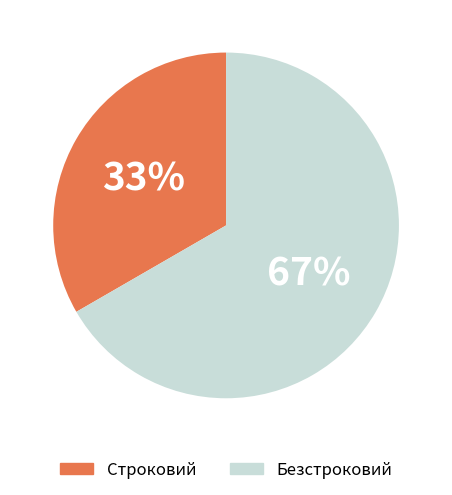

Which slice is the smallest?

Строковий